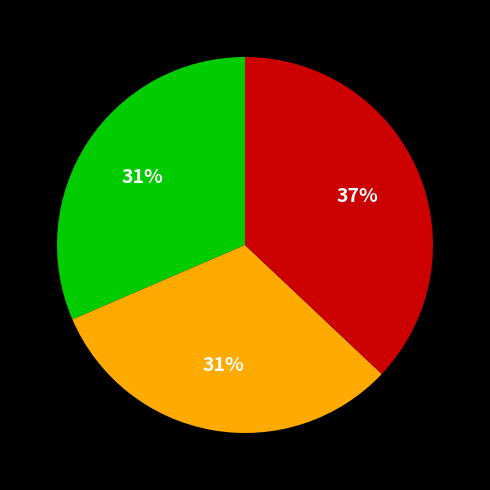

To the nearest percent, what is the difference between the largest and smallest slice percentages?

6%